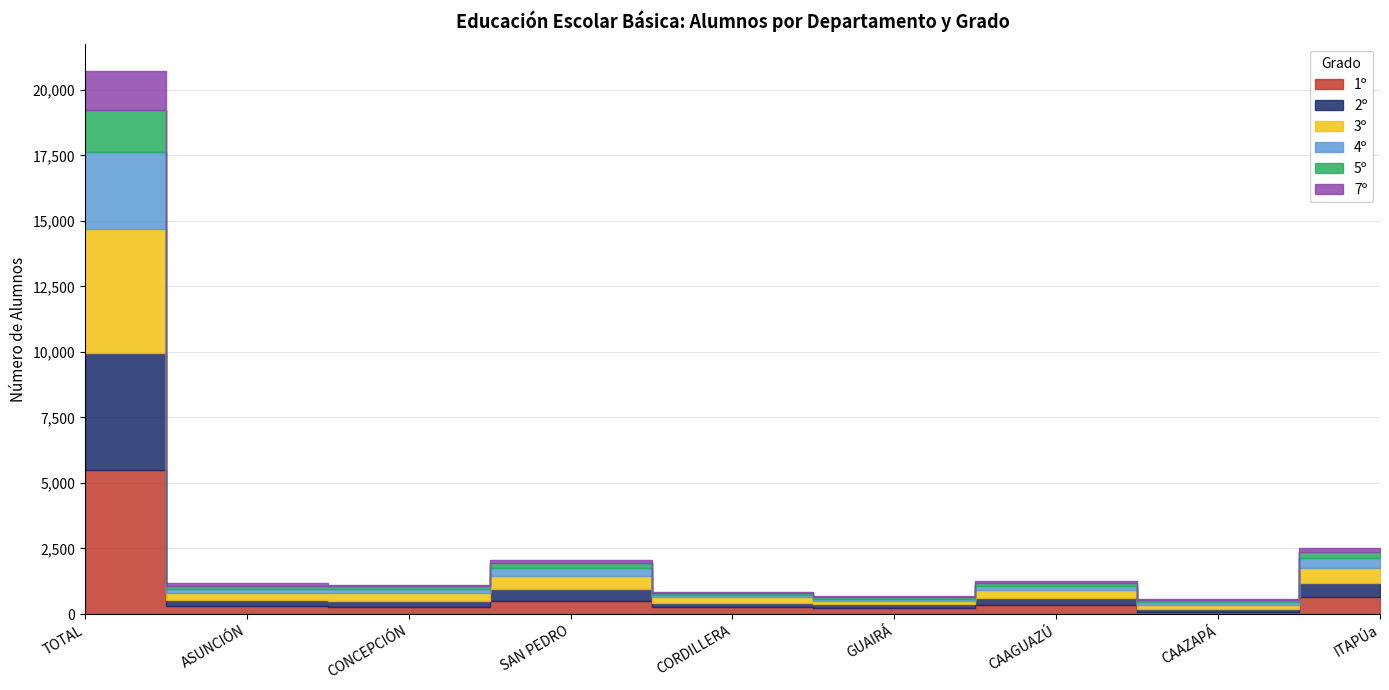

Rank the series by their maximum value, from highest to lowest.

1º, 3º, 2º, 4º, 5º, 7º